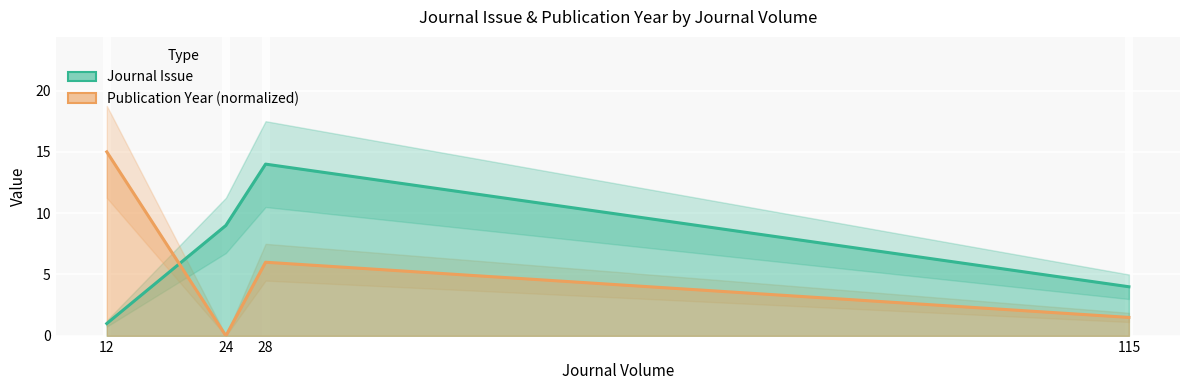

Which has a higher value, 24 or 115?

24